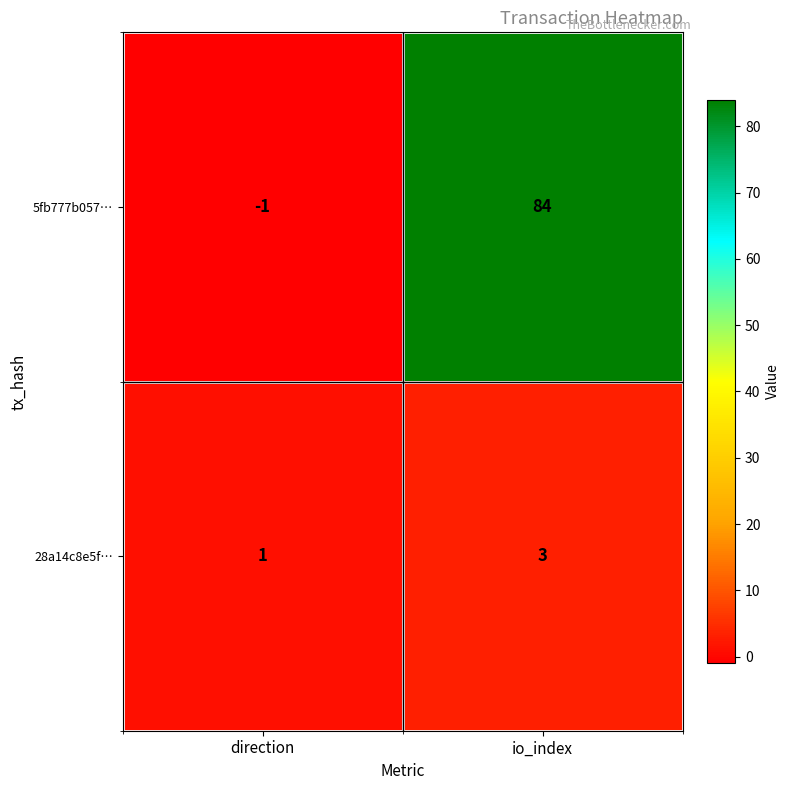

The 5fb777b057… series shows -1 at direction. True or false?

True